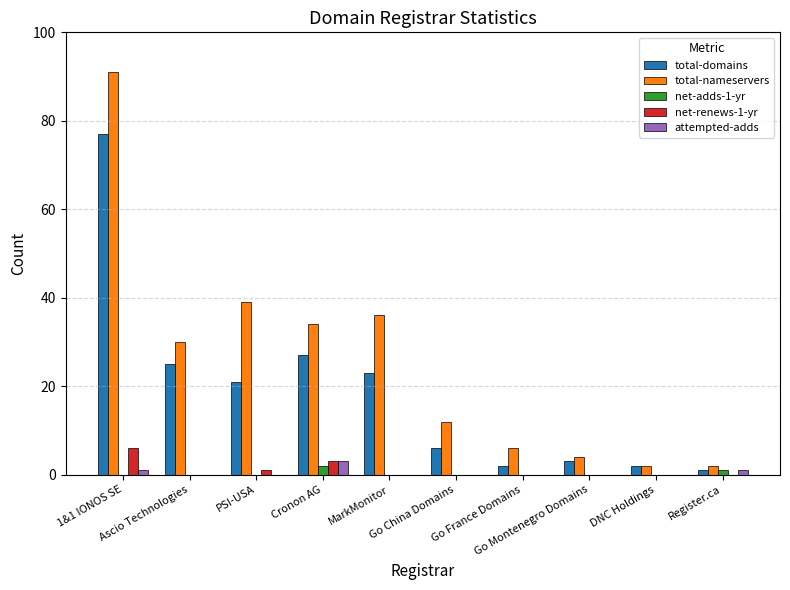

Which series has the largest total across all categories?

total-nameservers